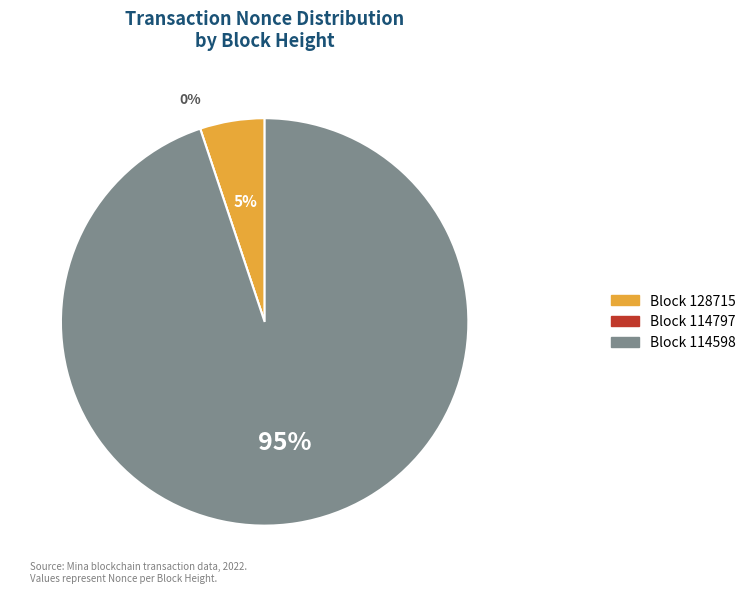

How many segments does this pie chart have?

3